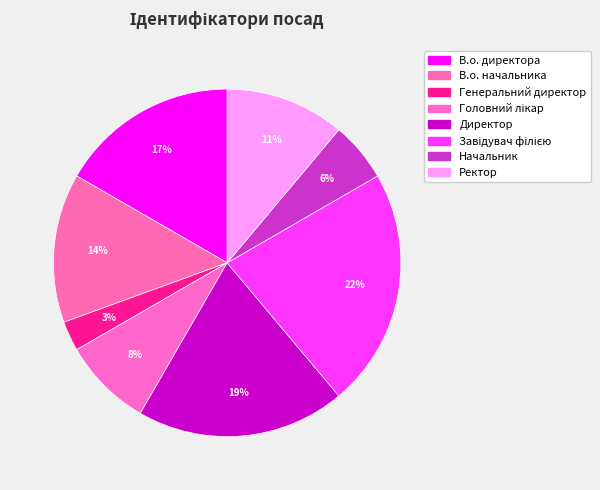

The Головний лікар slice represents 8% of the pie. True or false?

True